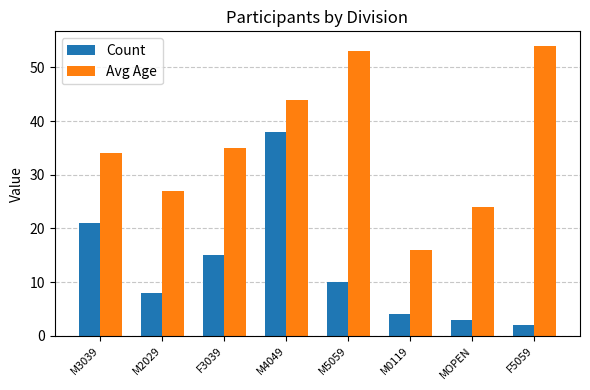

The value of Avg Age at F3039 is 35. True or false?

True